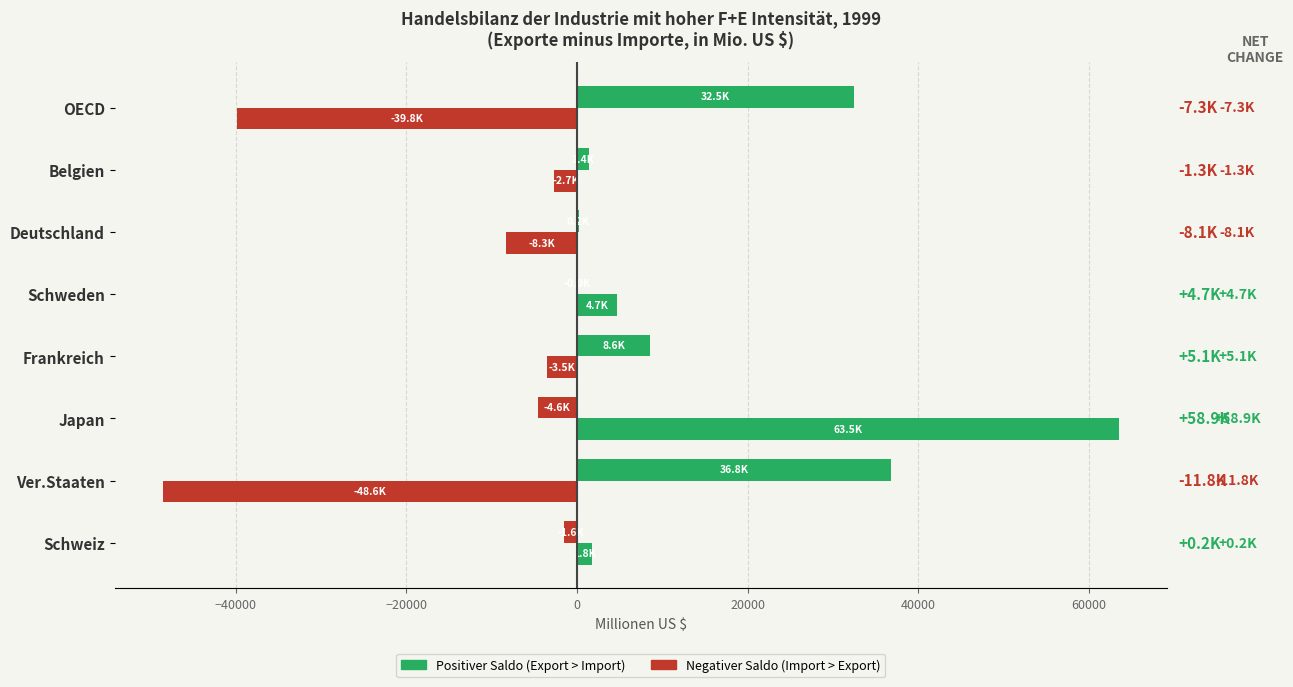

Count the number of categories in the chart.

8